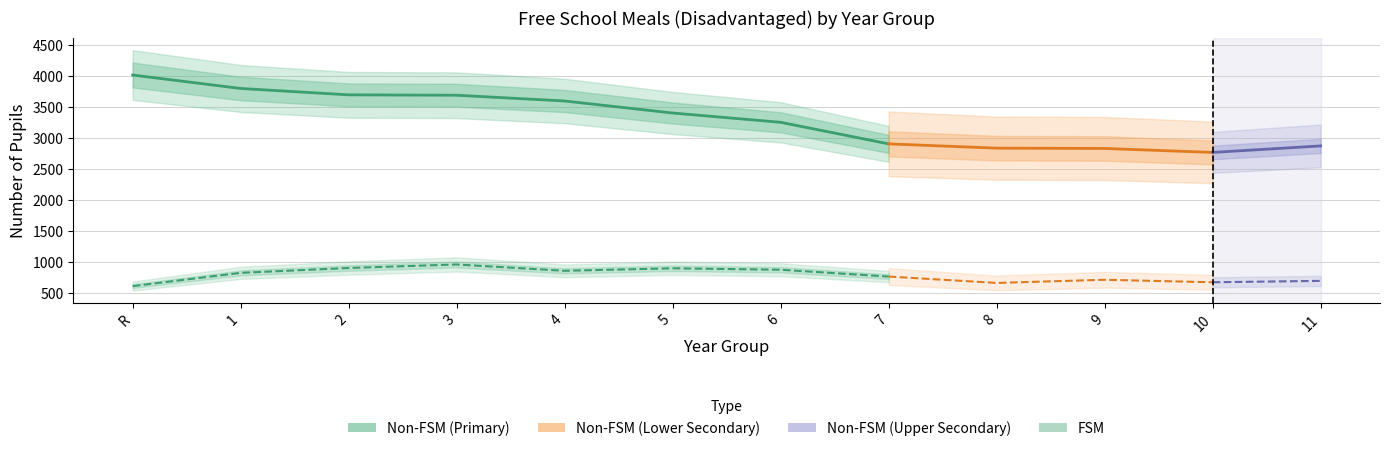

How many data points in FSM are above 870?

3